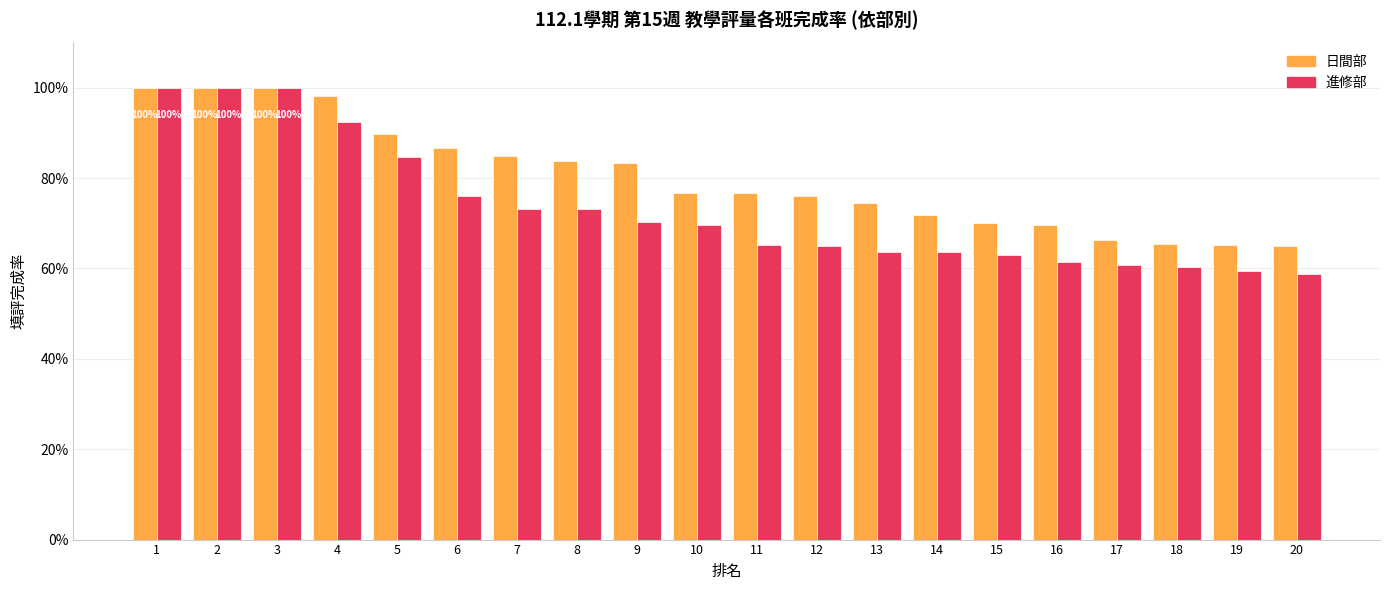

Does the chart contain stacked bars?

No